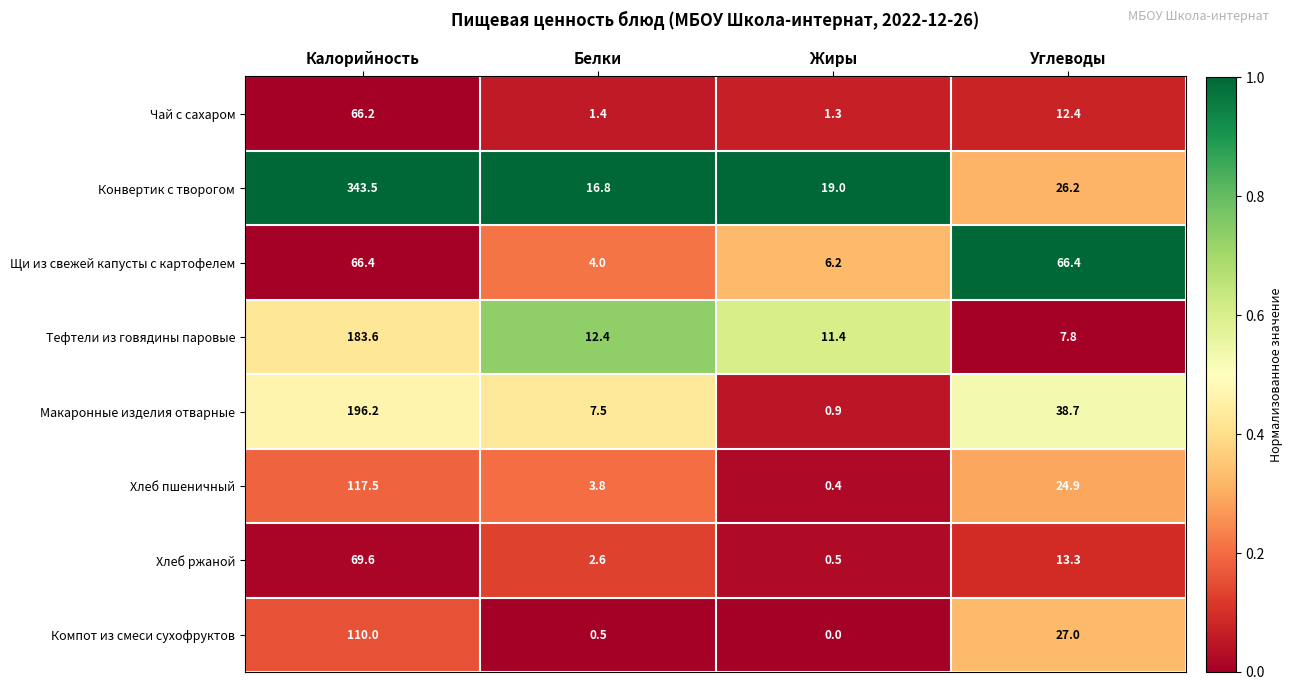

Is it true that Макаронные изделия отварные equals 196.2 at Калорийность?

True